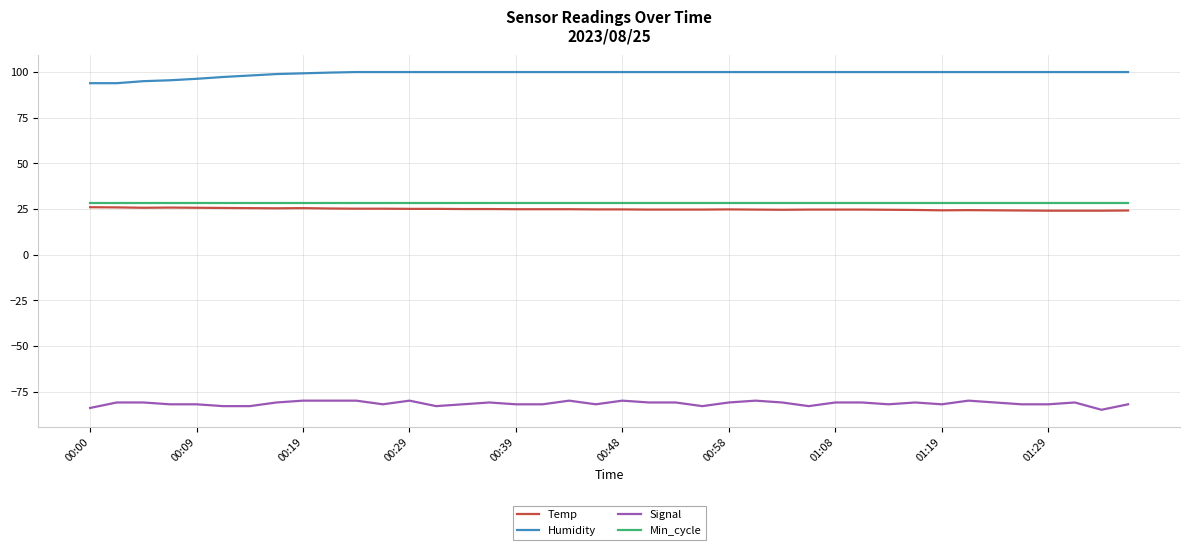

Which series has the largest total across all categories?

Humidity